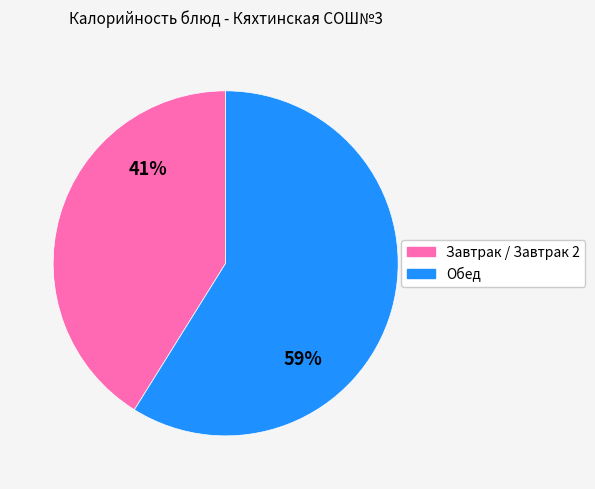

Does any single category account for the majority?

Yes